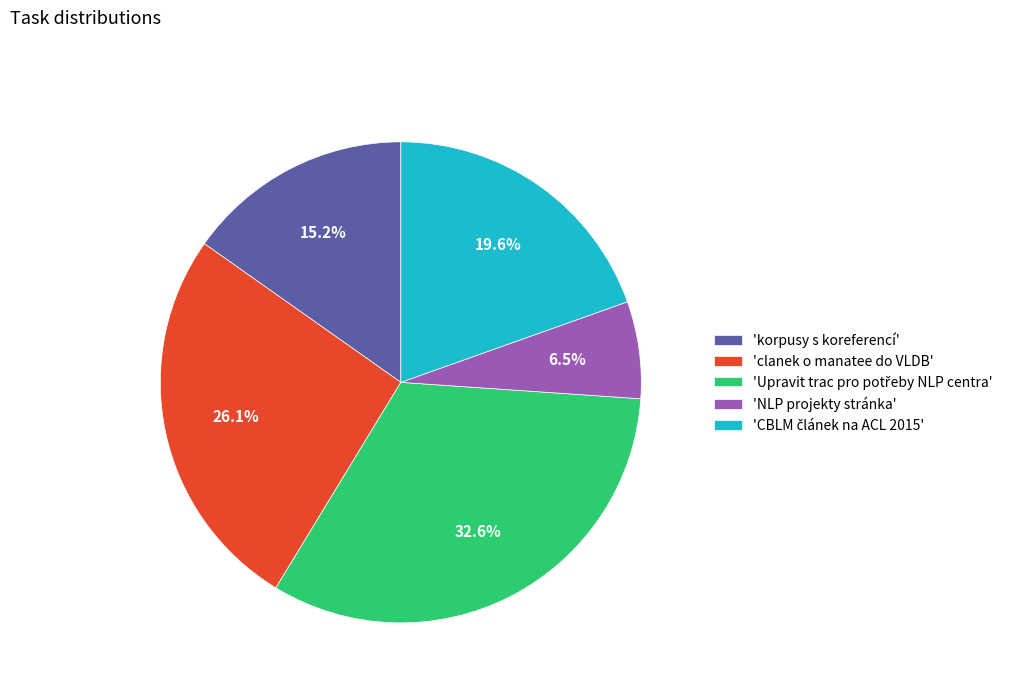

Which has a higher value, 'korpusy s koreferencí' or 'NLP projekty stránka'?

'korpusy s koreferencí'